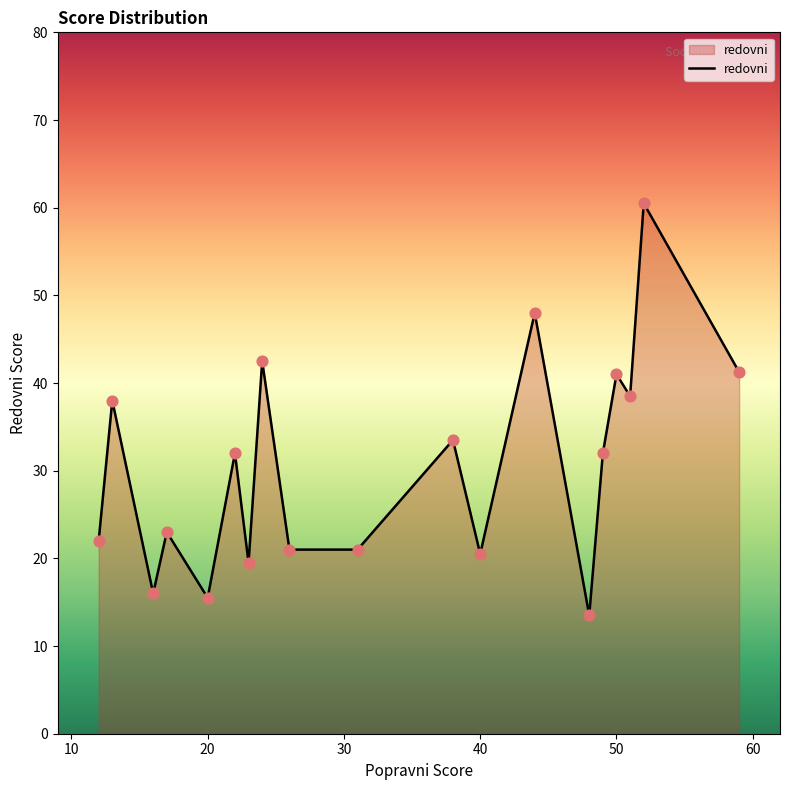

What is the difference between the maximum and minimum values?

47.0